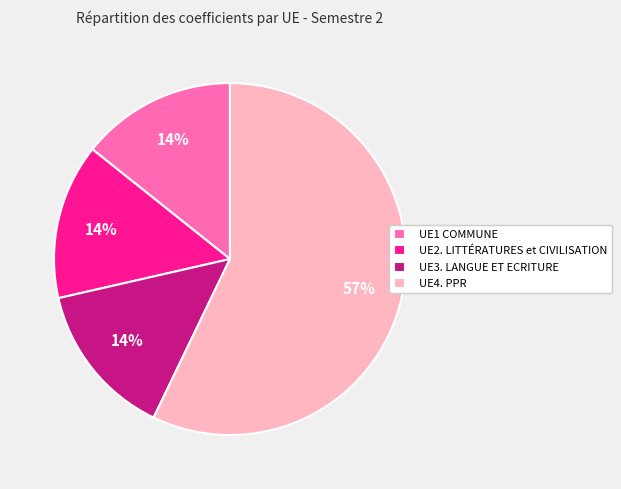

To the nearest percent, what is the difference between the largest and smallest slice percentages?

43%